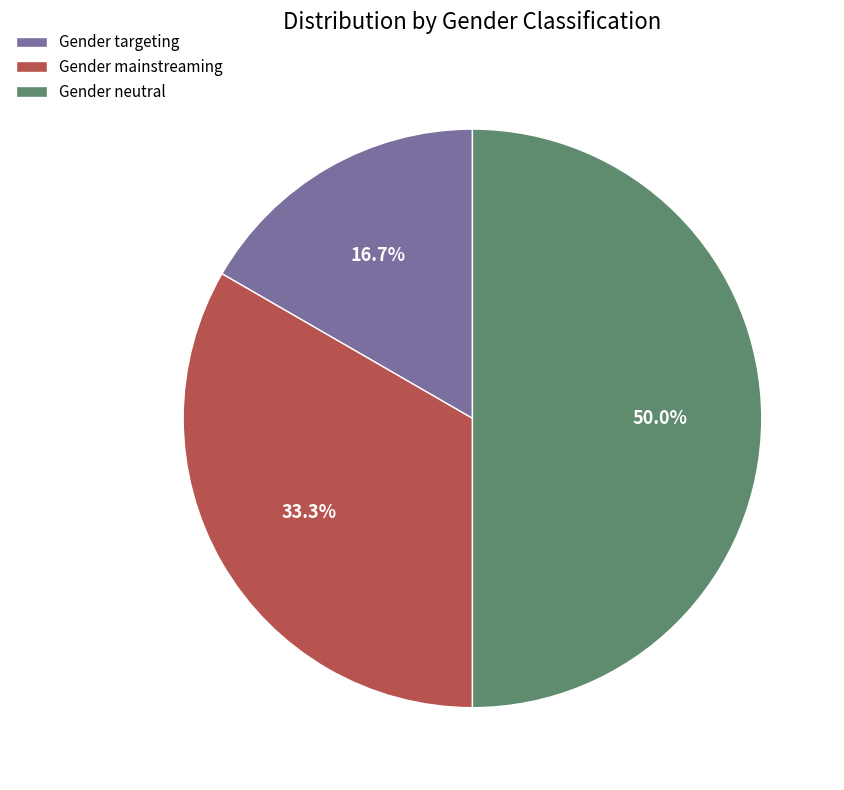

To the nearest percent, what is the difference between the largest and smallest slice percentages?

33%